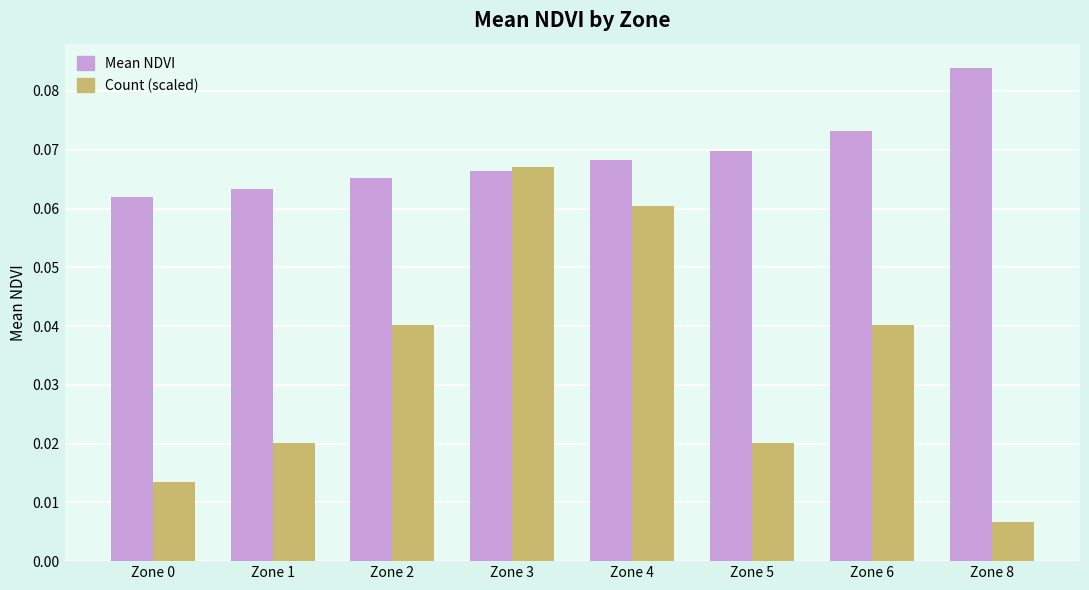

What is the sum of all Count (scaled) values?

0.3